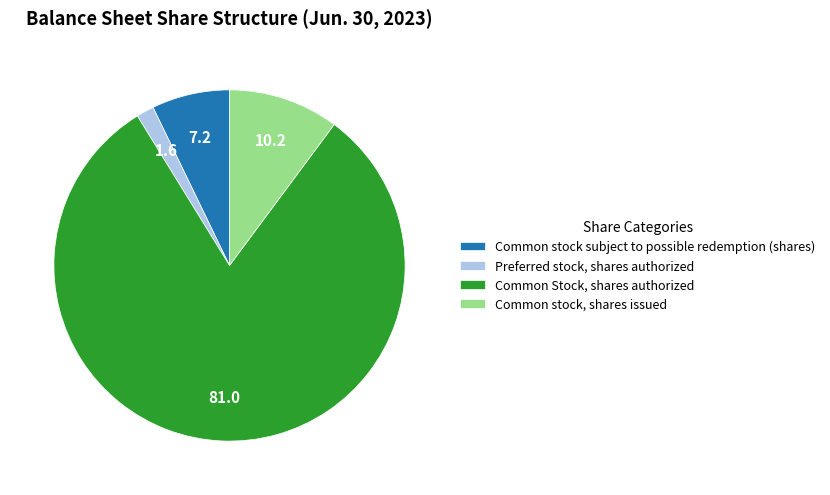

Is there a majority slice in this chart?

Yes